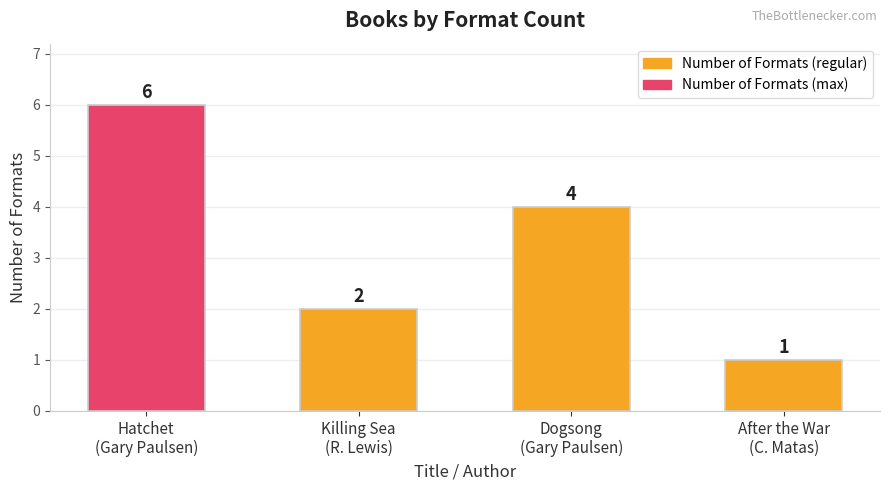

What is the minimum value shown in the chart?

1